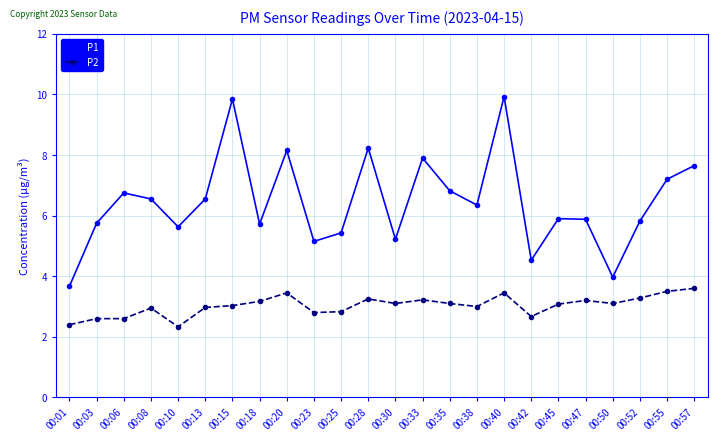

What is the difference between the highest and lowest values at 00:40?

6.5